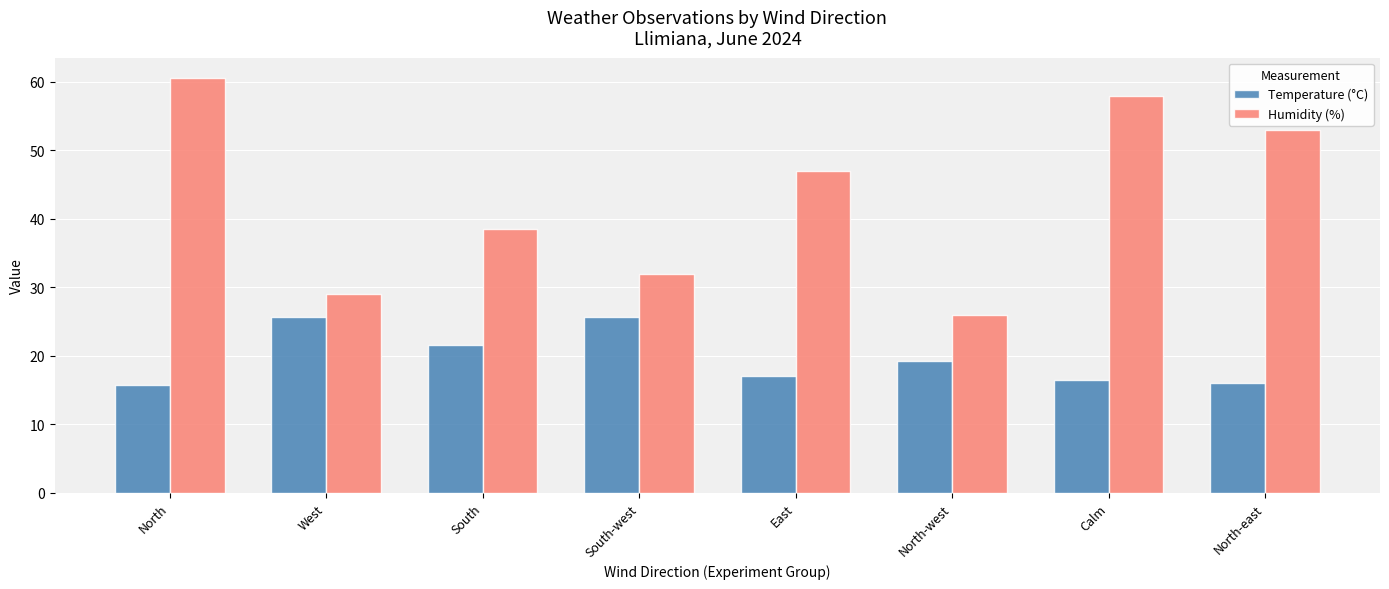

What is the highest value of the Temperature (°C) series?

25.6